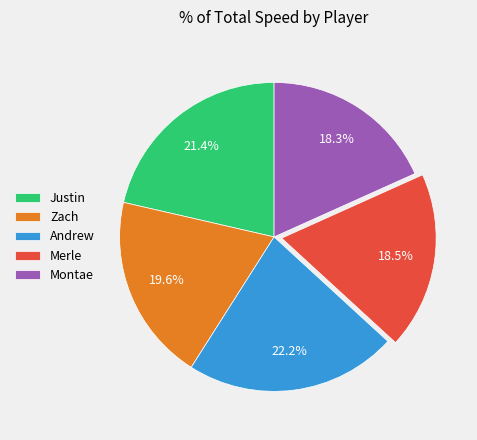

To the nearest percent, what is the average slice percentage?

20%